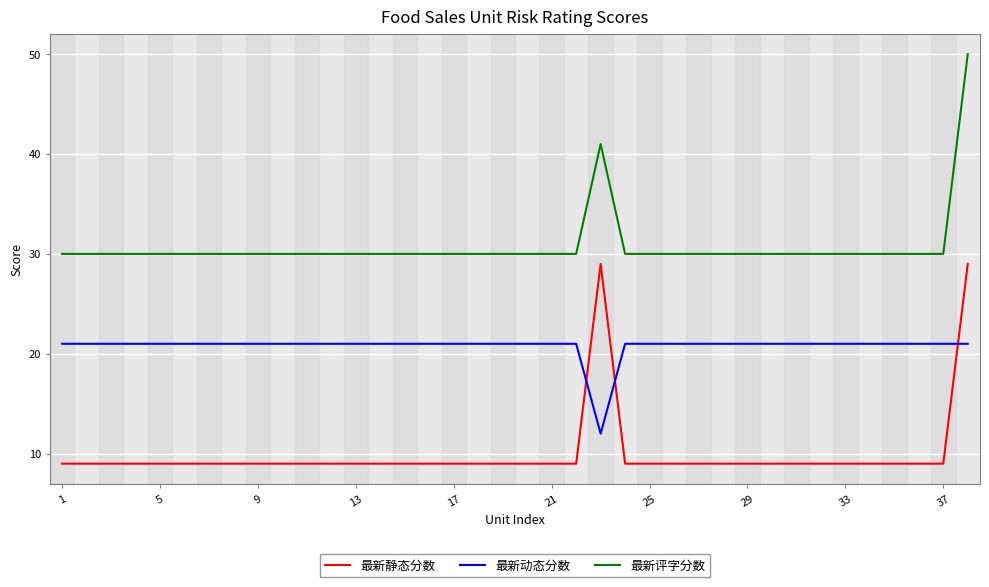

Rank the series by their maximum value, from highest to lowest.

最新评字分数, 最新静态分数, 最新动态分数